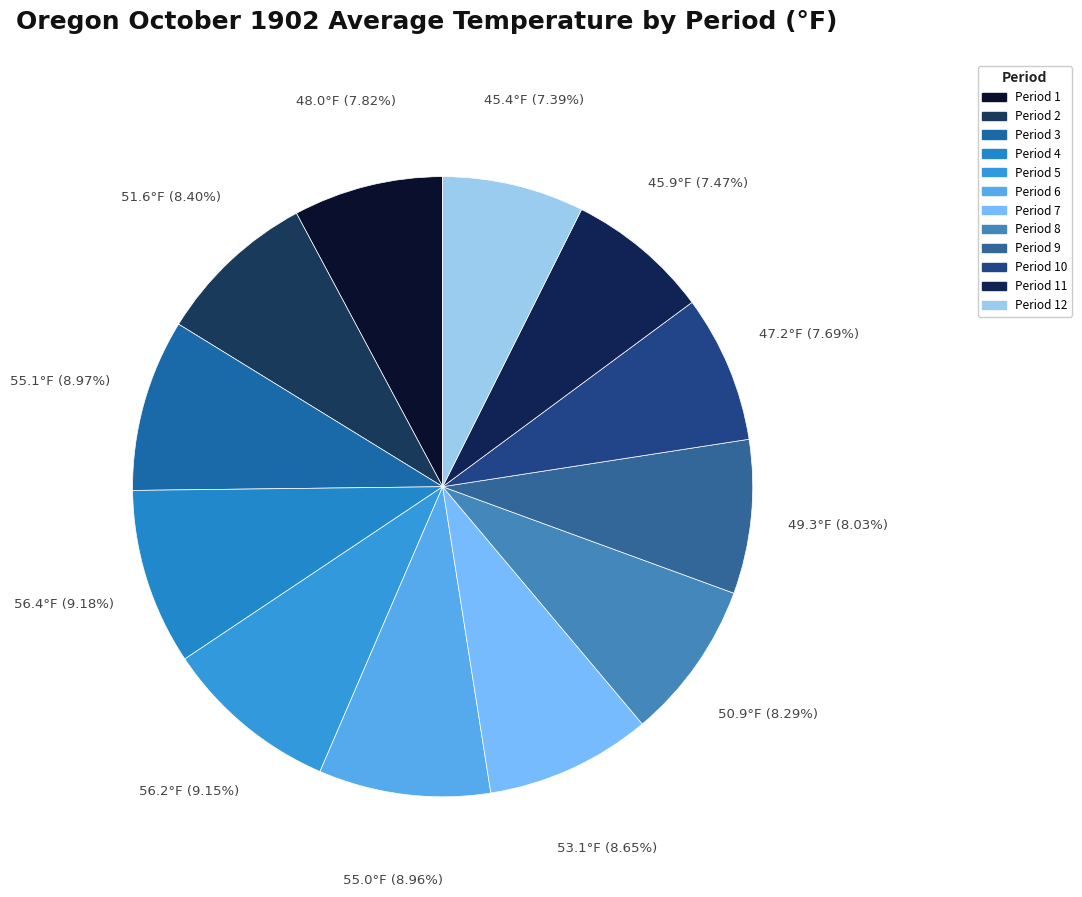

True or false: Period 11 accounts for 20% of the total.

False